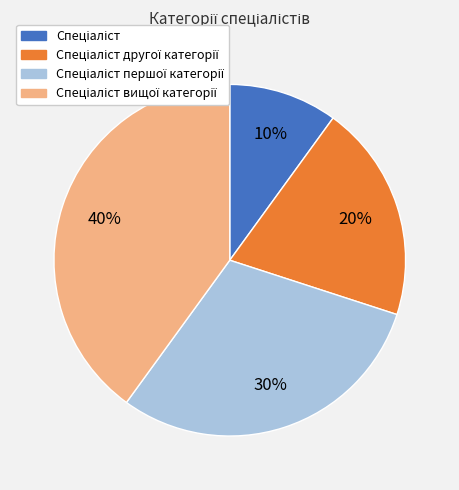

How many segments does this pie chart have?

4